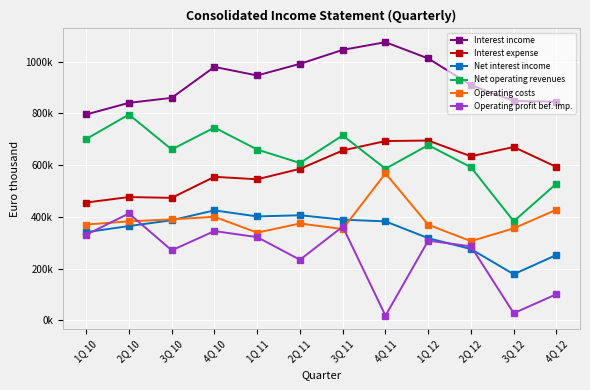

What position from the left is 4Q 10?

4